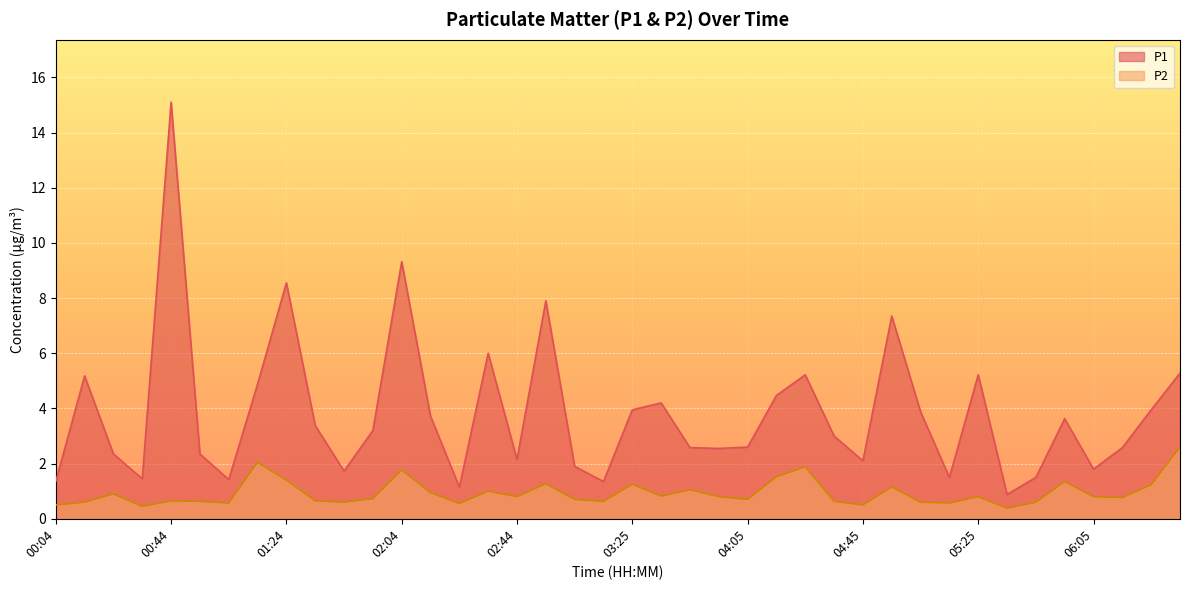

Which series has the largest total across all categories?

P1